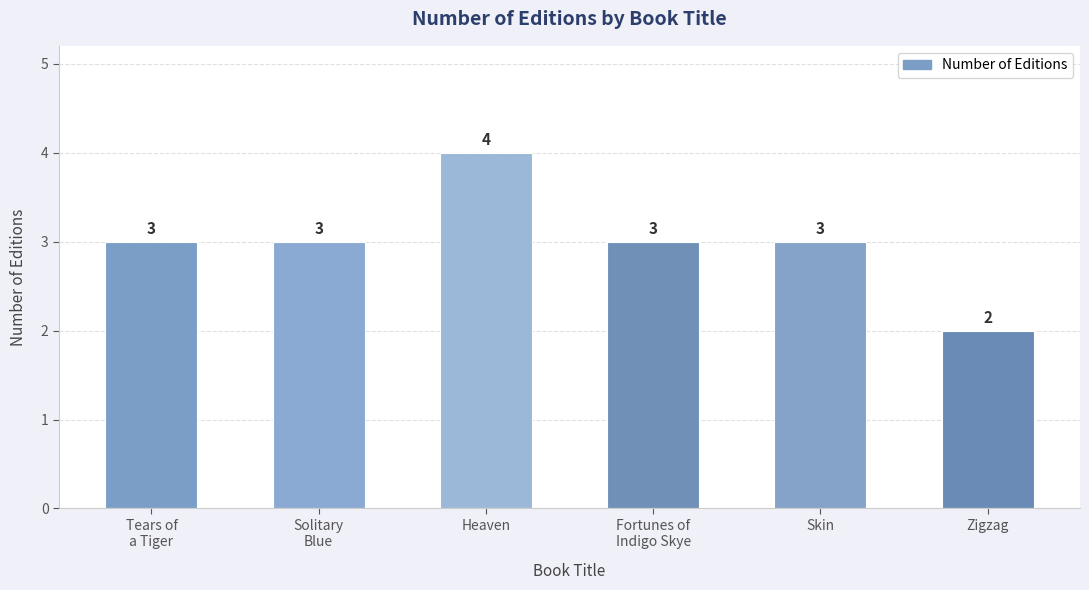

What is the sum of the values at Solitary
Blue and Fortunes of
Indigo Skye?

6